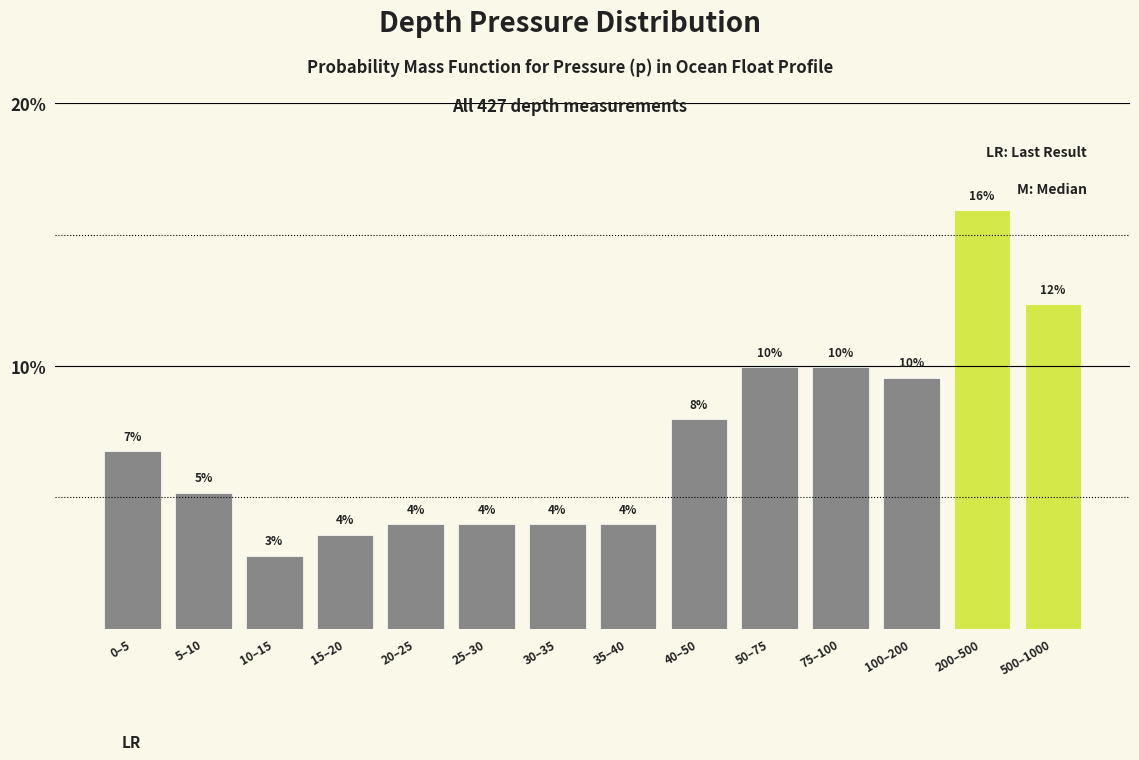

What is the smallest value displayed?

2.8